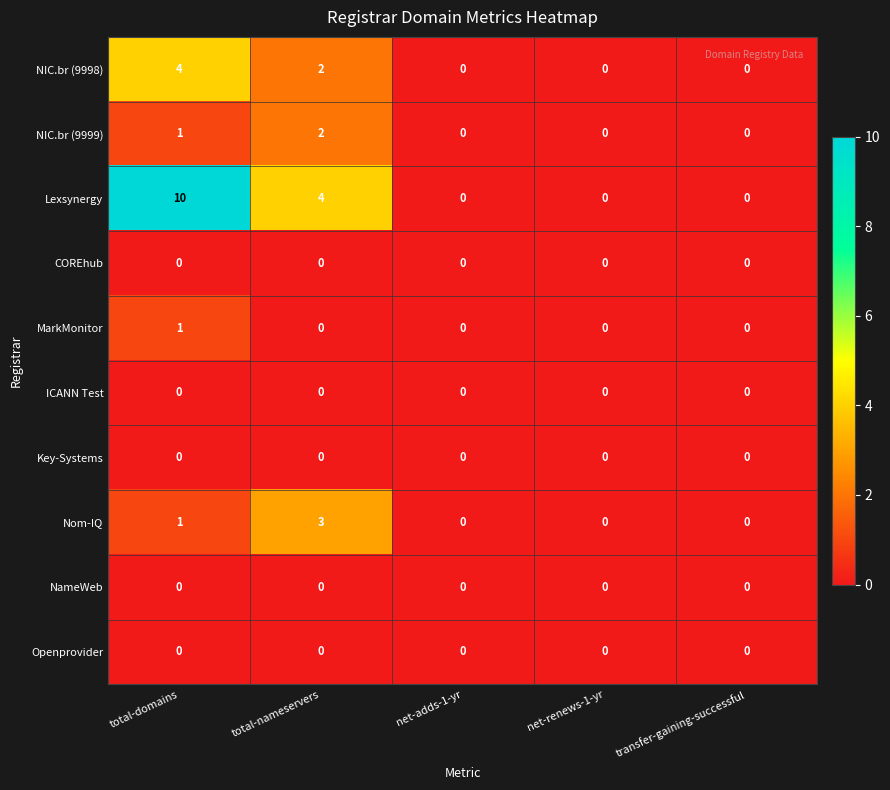

Between total-domains and net-renews-1-yr, which series saw the biggest shift?

Lexsynergy